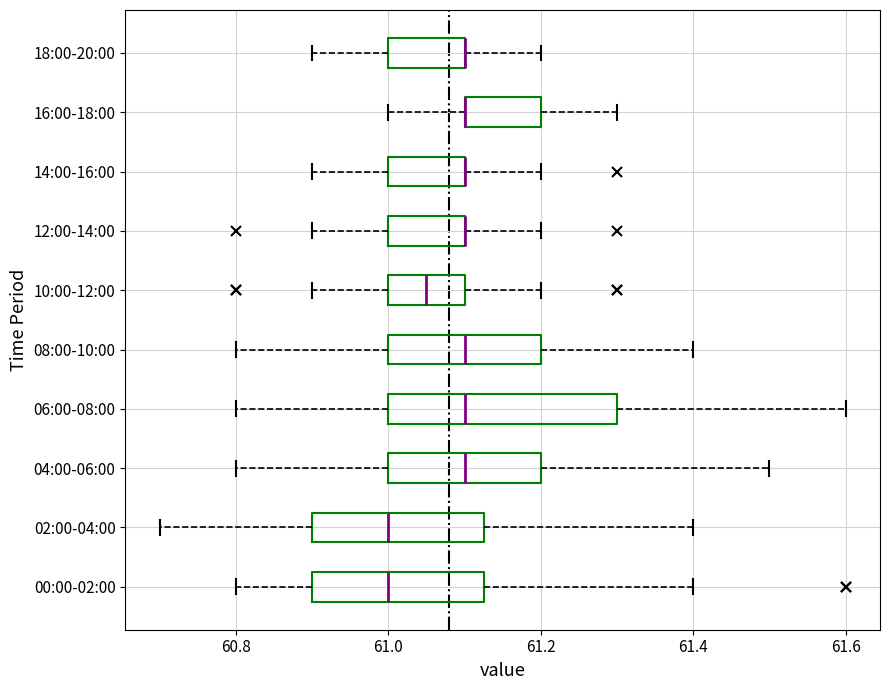

Reading bottom to top, transcribe this box plot: for each box, give where its median line is, the range the box spans, and where its two whiskers end, as read against the x-axis. The values are not printed on the chart, so give them approximately, as read against the axis.

00:00-02:00: median 61.00, box 60.90 to 61.12, whiskers 60.80 to 61.40
02:00-04:00: median 61.00, box 60.90 to 61.12, whiskers 60.70 to 61.40
04:00-06:00: median 61.10, box 61.00 to 61.20, whiskers 60.80 to 61.50
06:00-08:00: median 61.10, box 61.00 to 61.30, whiskers 60.80 to 61.60
08:00-10:00: median 61.10, box 61.00 to 61.20, whiskers 60.80 to 61.40
10:00-12:00: median 61.06, box 61.00 to 61.10, whiskers 60.90 to 61.20
12:00-14:00: median 61.10 (drawn on the box's right edge), box 61.00 to 61.10, whiskers 60.90 to 61.20
14:00-16:00: median 61.10 (drawn on the box's right edge), box 61.00 to 61.10, whiskers 60.90 to 61.20
16:00-18:00: median 61.10 (drawn on the box's left edge), box 61.10 to 61.20, whiskers 61.00 to 61.30
18:00-20:00: median 61.10 (drawn on the box's right edge), box 61.00 to 61.10, whiskers 60.90 to 61.20